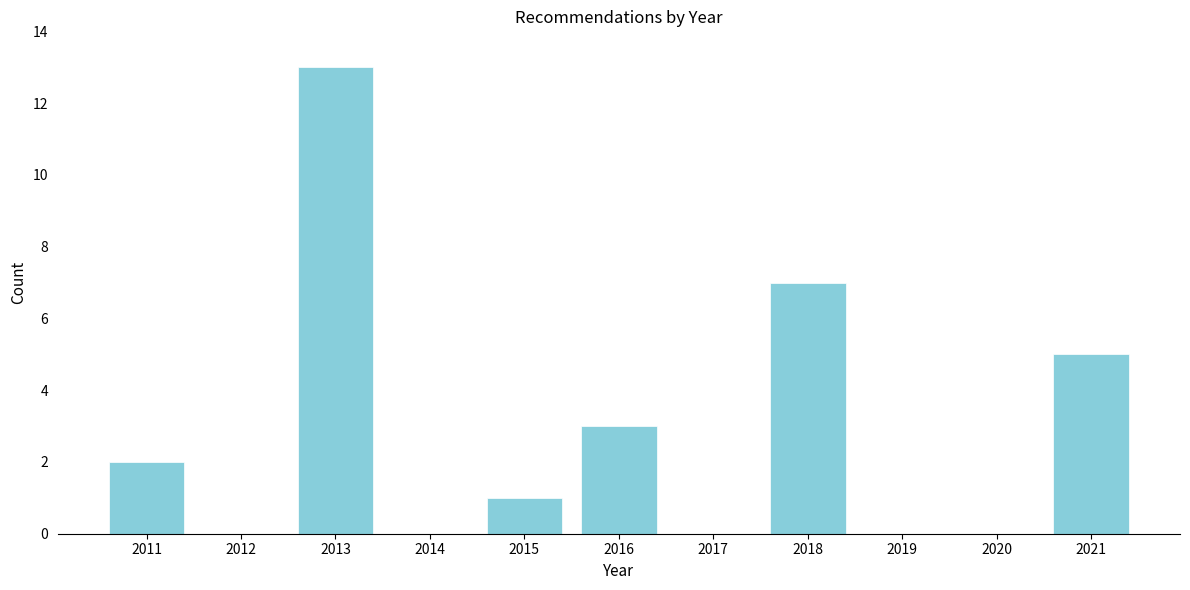

Reading left to right, what are all the values shown in this chart?

2011=2	2012=0	2013=13	2014=0	2015=1	2016=3	2017=0	2018=7	2019=0	2020=0	2021=5